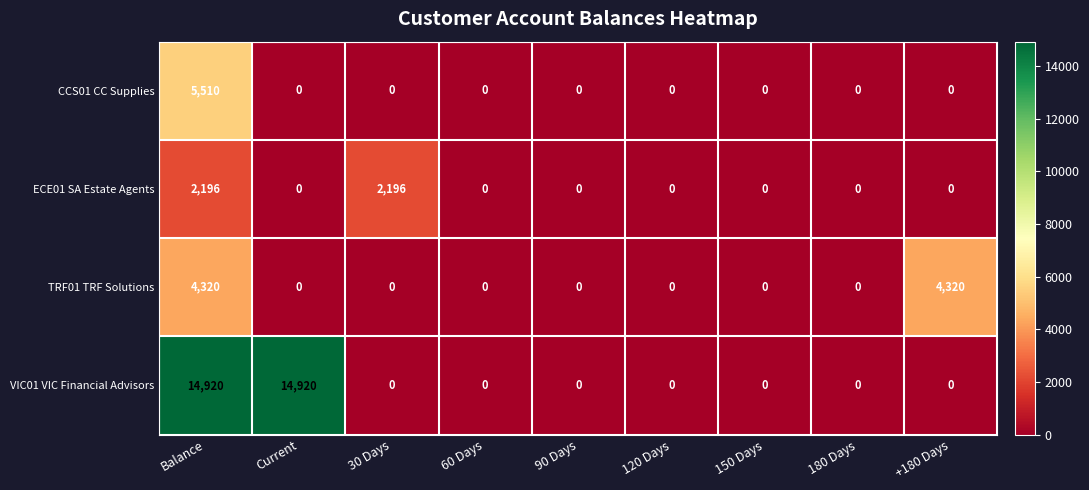

Which series has the widest spread of values?

VIC01 VIC Financial Advisors